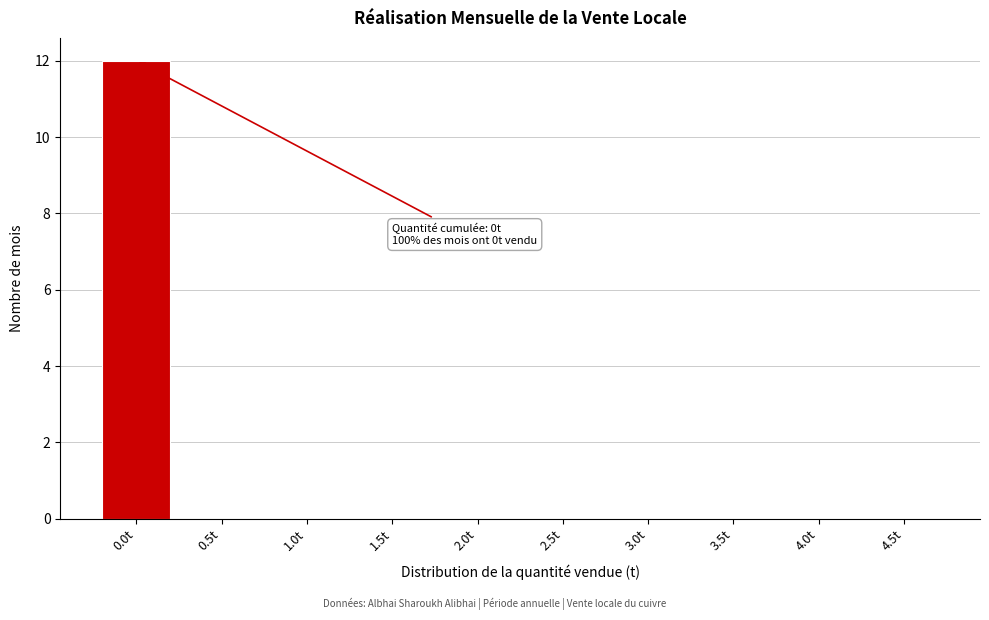

Reading left to right, what are all the values shown in this chart?

0.0t=12	0.5t=0	1.0t=0	1.5t=0	2.0t=0	2.5t=0	3.0t=0	3.5t=0	4.0t=0	4.5t=0